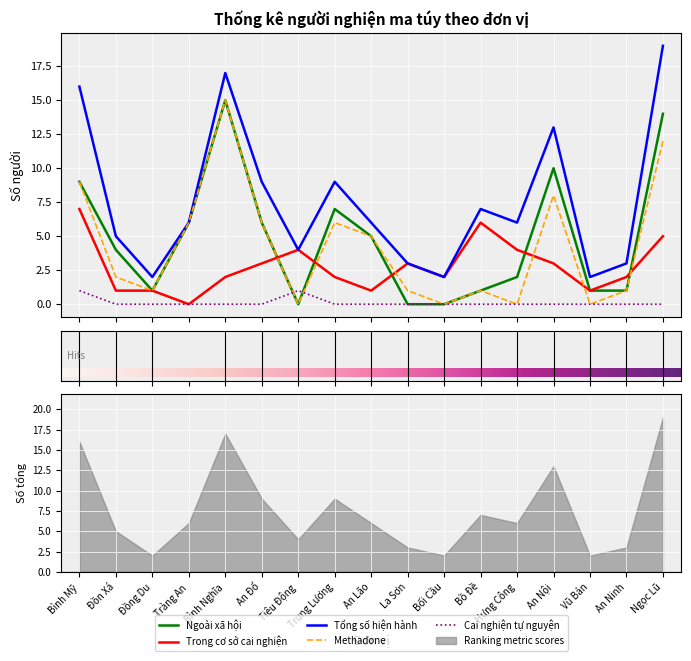

Read the Trong cơ sở cai nghiện value at Bối Cầu.

2